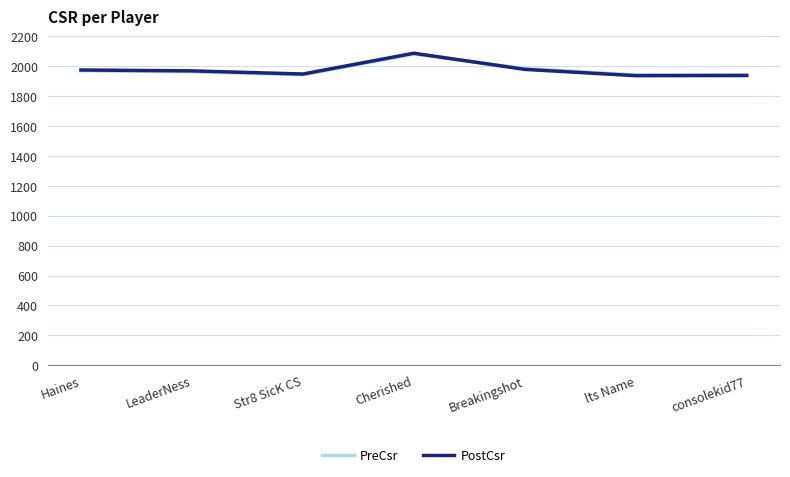

At which category is the sum across all series the highest?

Cherished